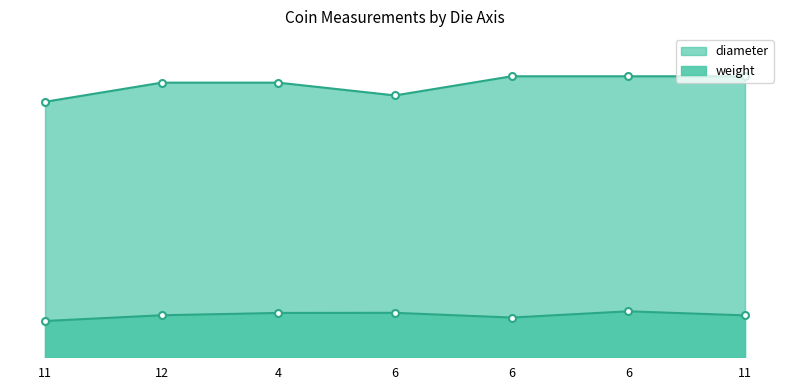

Reading right to left, list all the values displayed in this chart.

weight: 11=3.3	6=3.6	6=3.1	6=3.5	4=3.5	12=3.3	11=2.8
diameter: 11=22.0	6=22.0	6=22.0	6=20.5	4=21.5	12=21.5	11=20.0